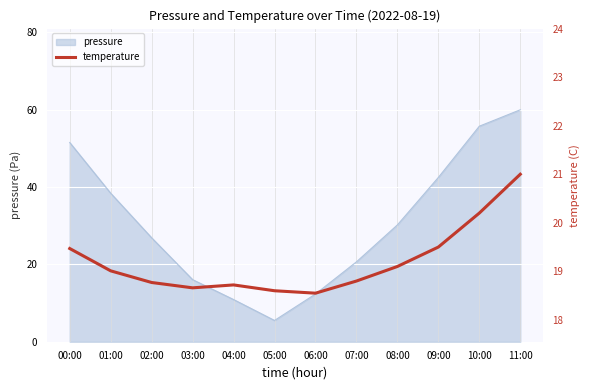

True or false: pressure has a value of 5.5 at 05:00.

True